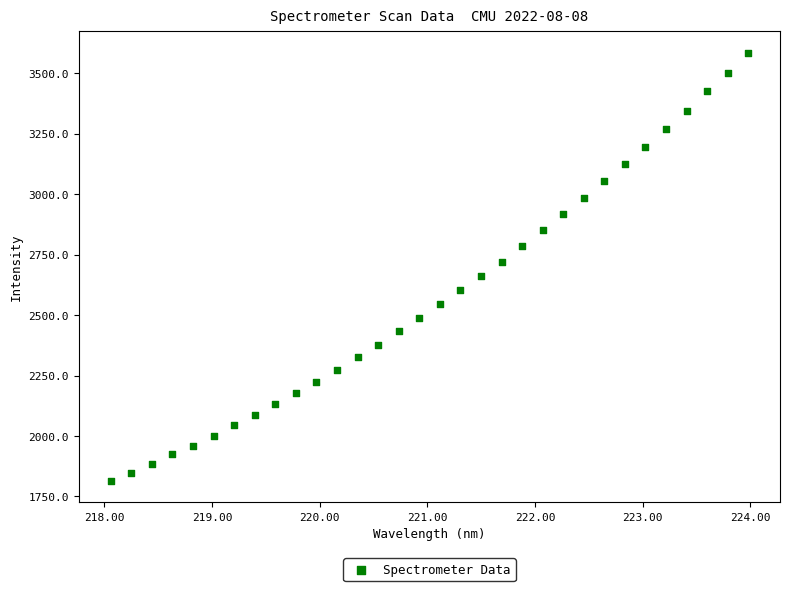

What is the range of Y values (max minus min)?

1771.9